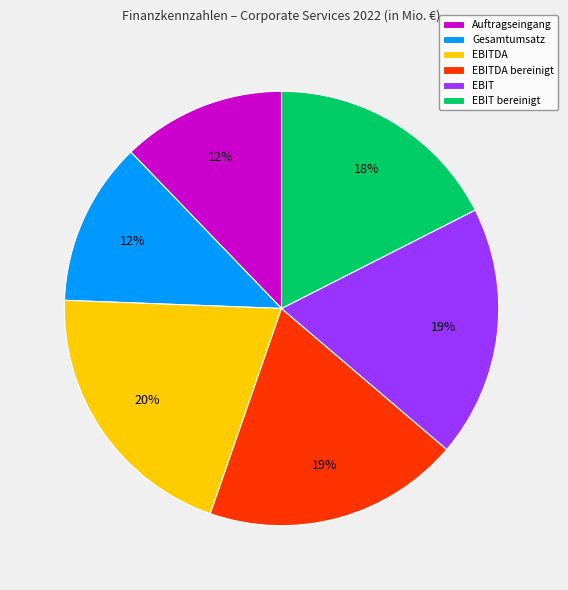

Is it true that EBITDA is 15% of the pie?

False